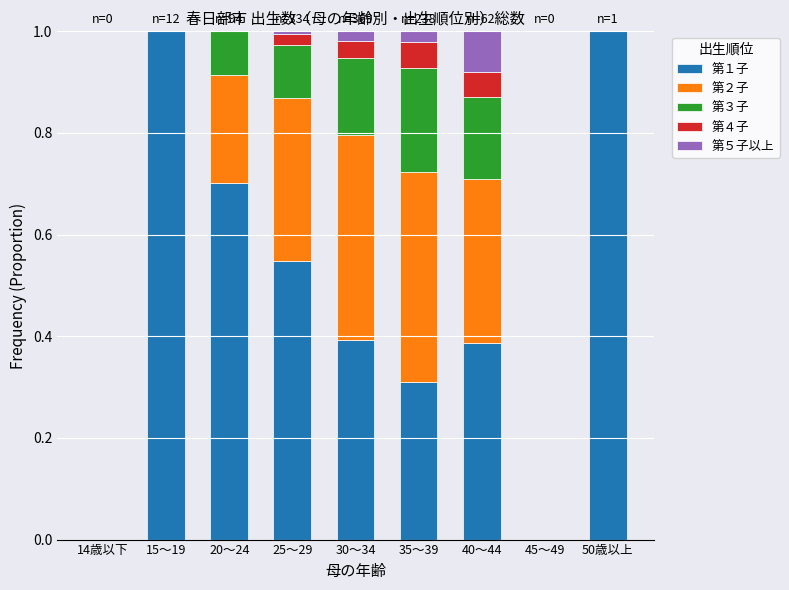

Count the number of categories in the chart.

9